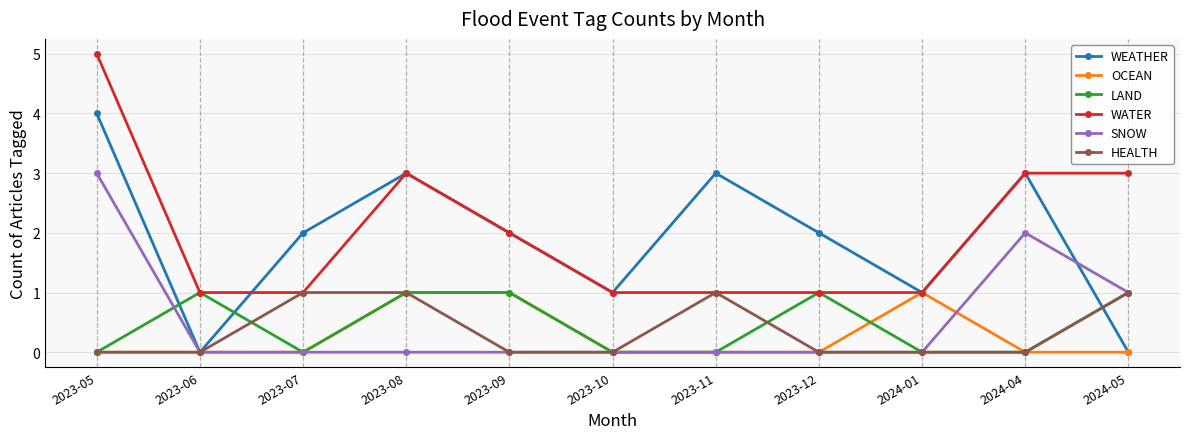

What is the value of the WATER point at the 4th from the left?

3